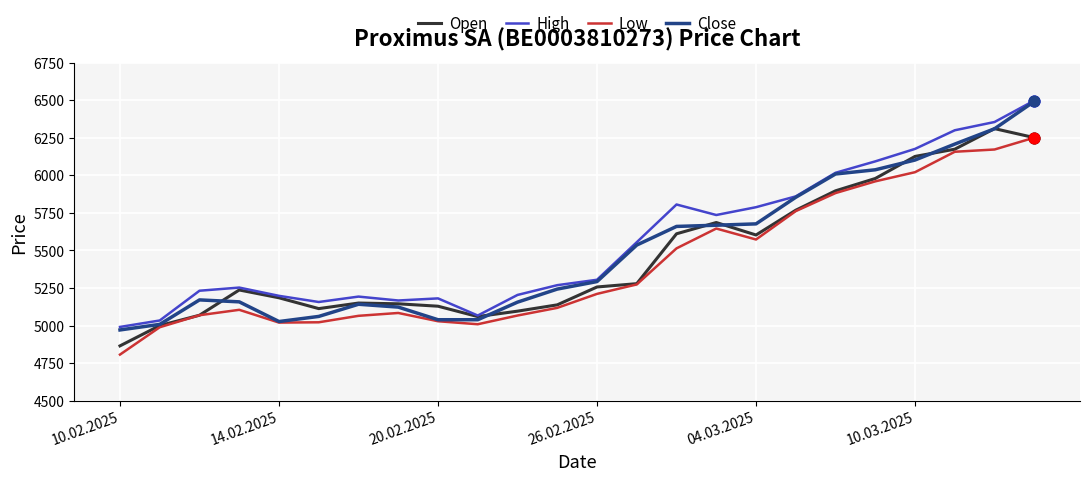

What are all the series names shown in the legend?

Open, High, Low, Close